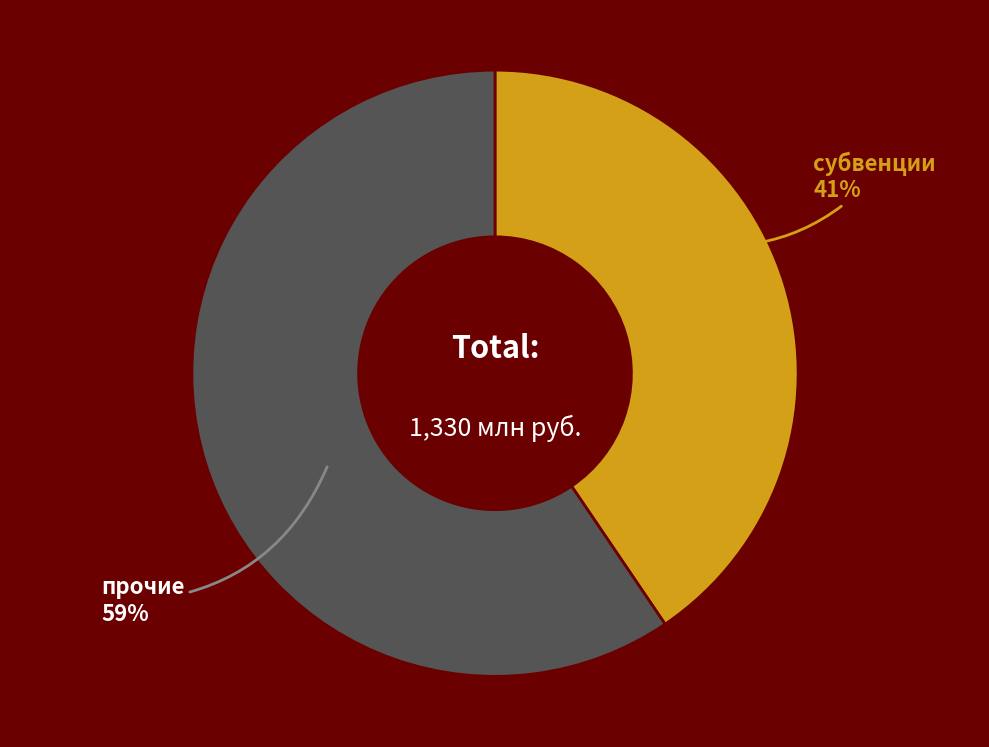

To the nearest percent, what is the combined percentage of субвенции and прочие?

100%